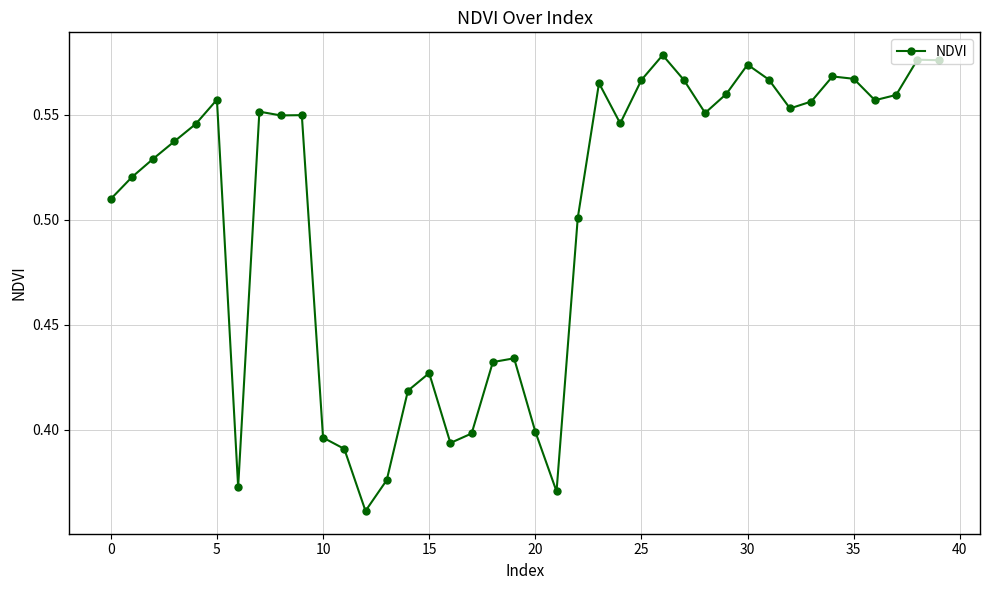

What is the sum of all values?

20.1